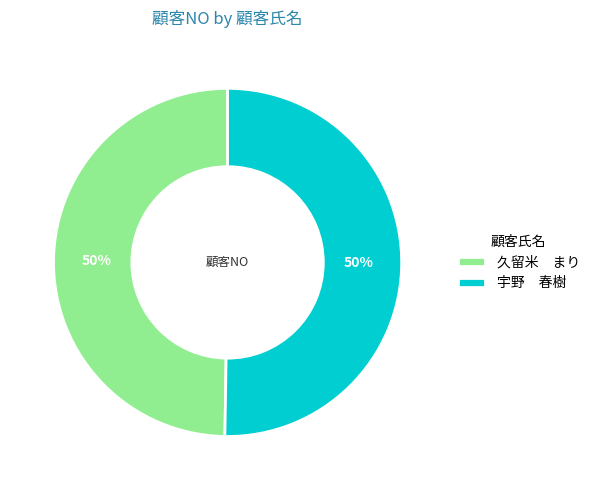

Count the number of slices in the pie.

2